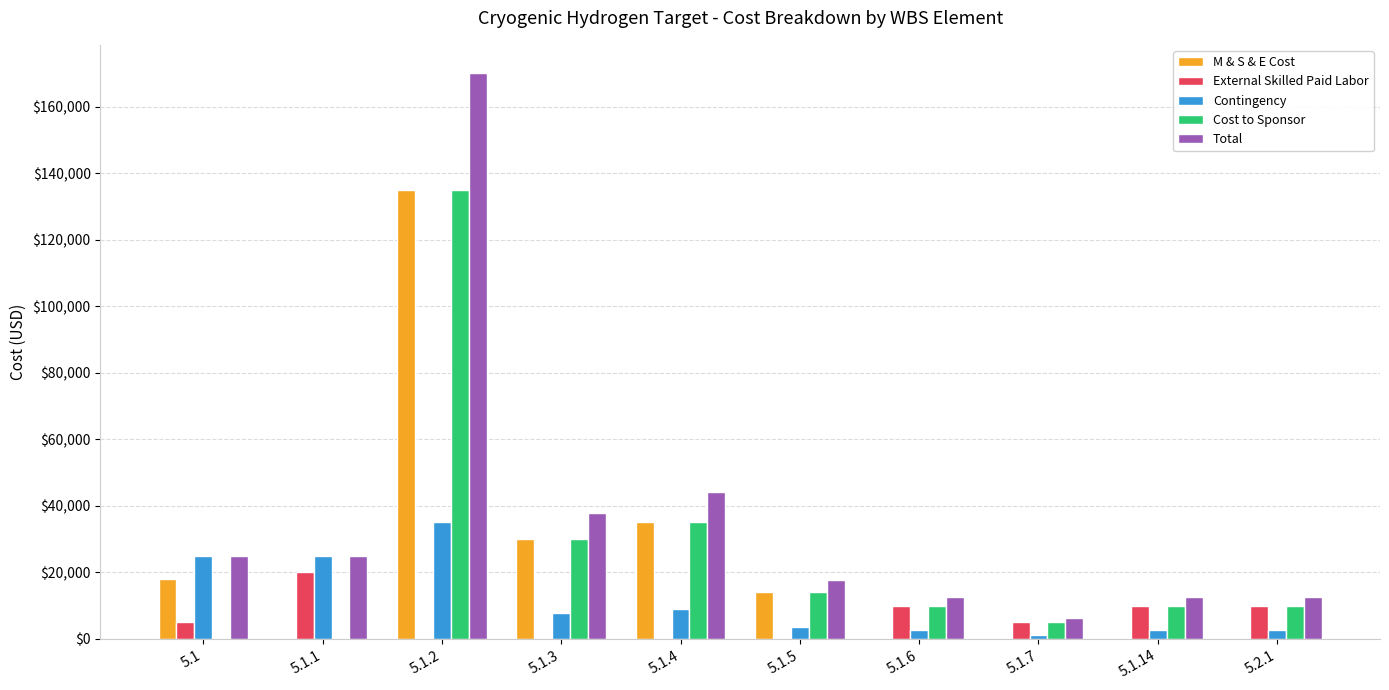

What is the sum of the Total values at 5.1.1 and 5.1.5?

42640